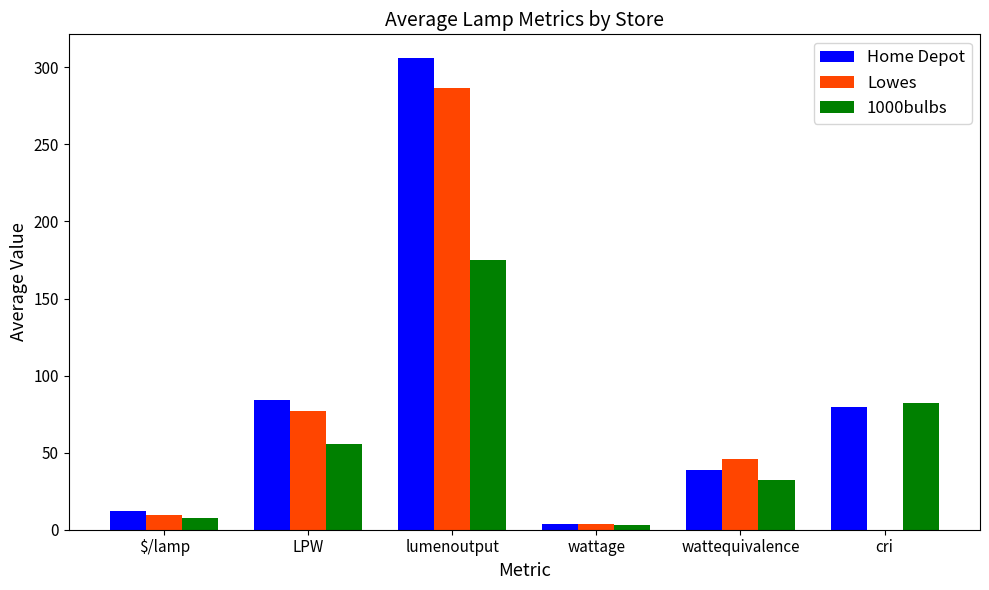

How many values in Lowes are above zero?

5